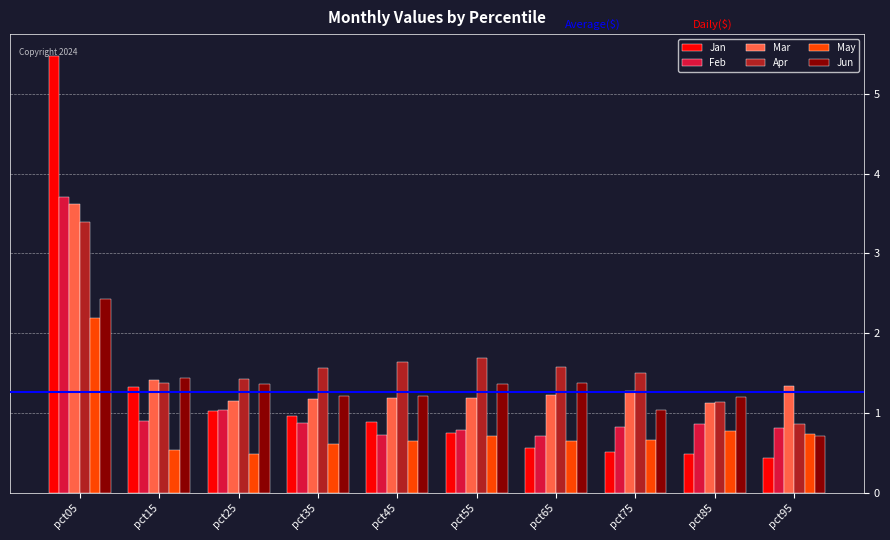

What is the lowest value of the Jan series?

0.4